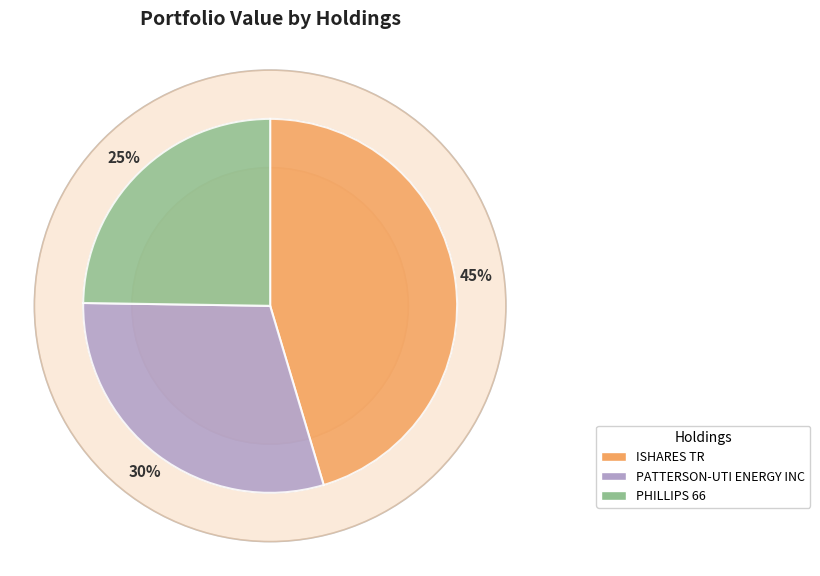

How many segments does this pie chart have?

3